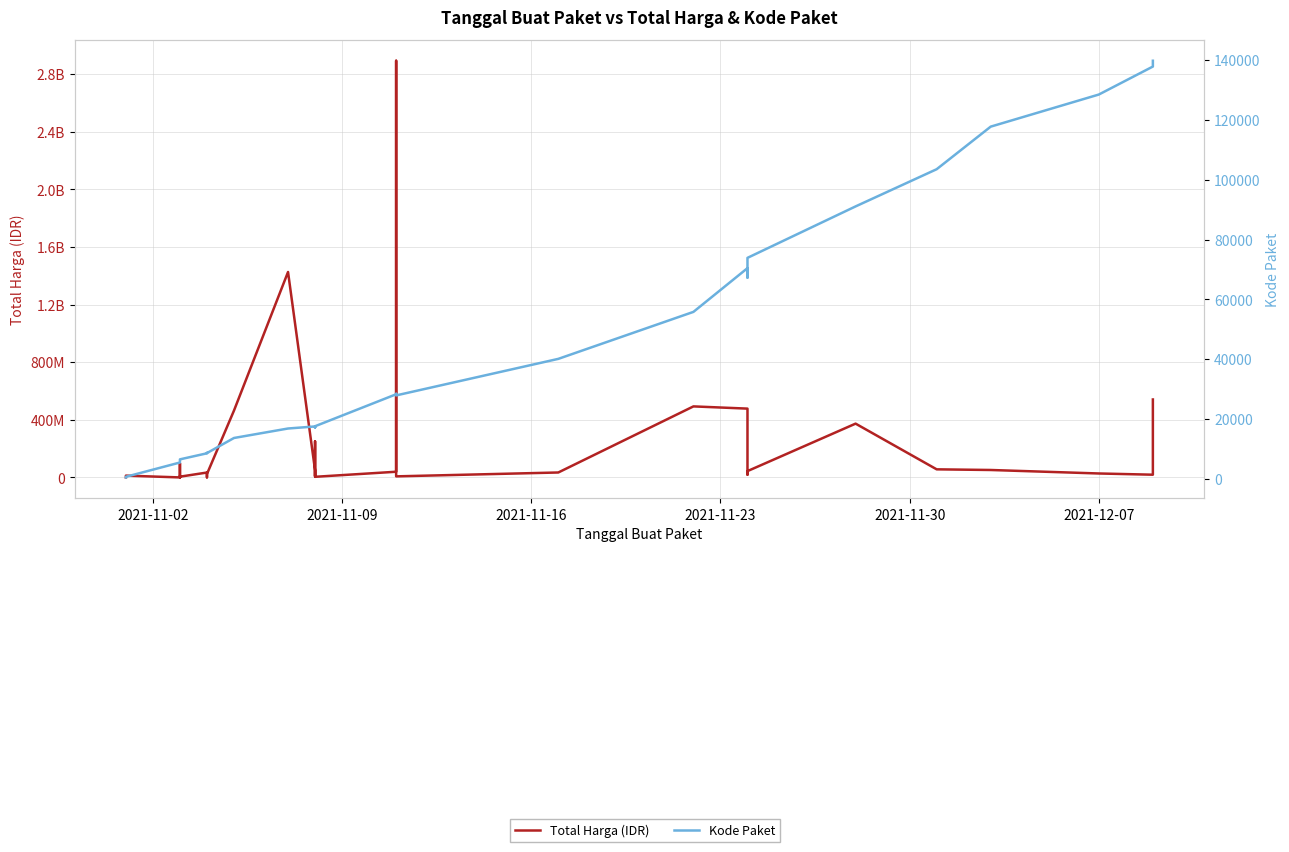

What is the sum of all Kode Paket values?

1313182